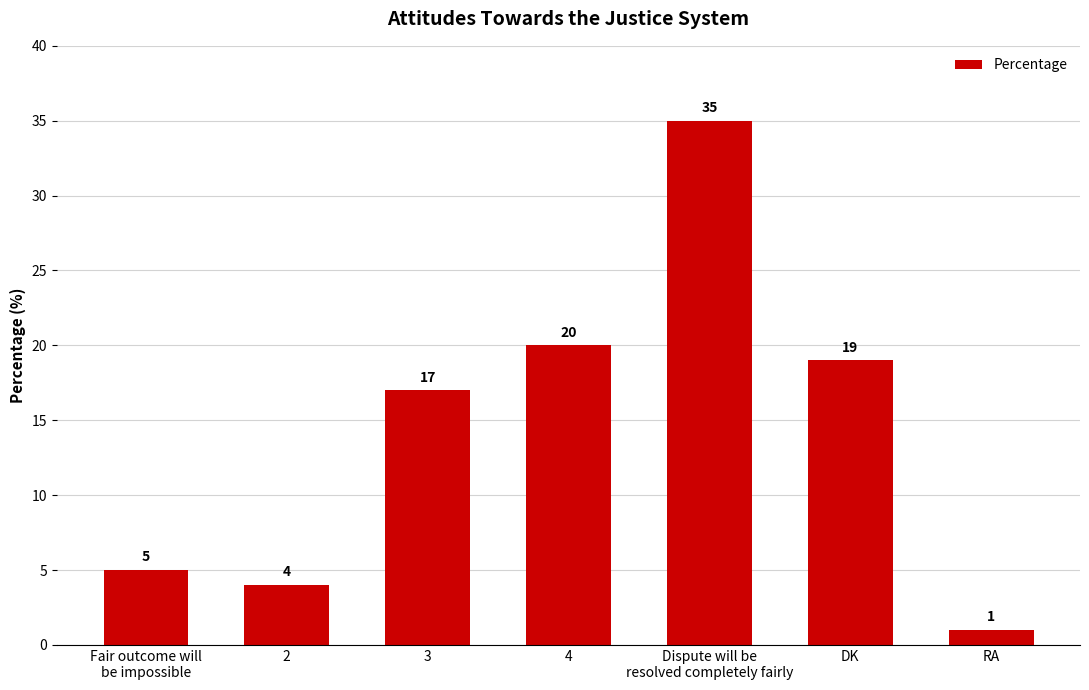

What is the value of the 7th bar from the left?

1